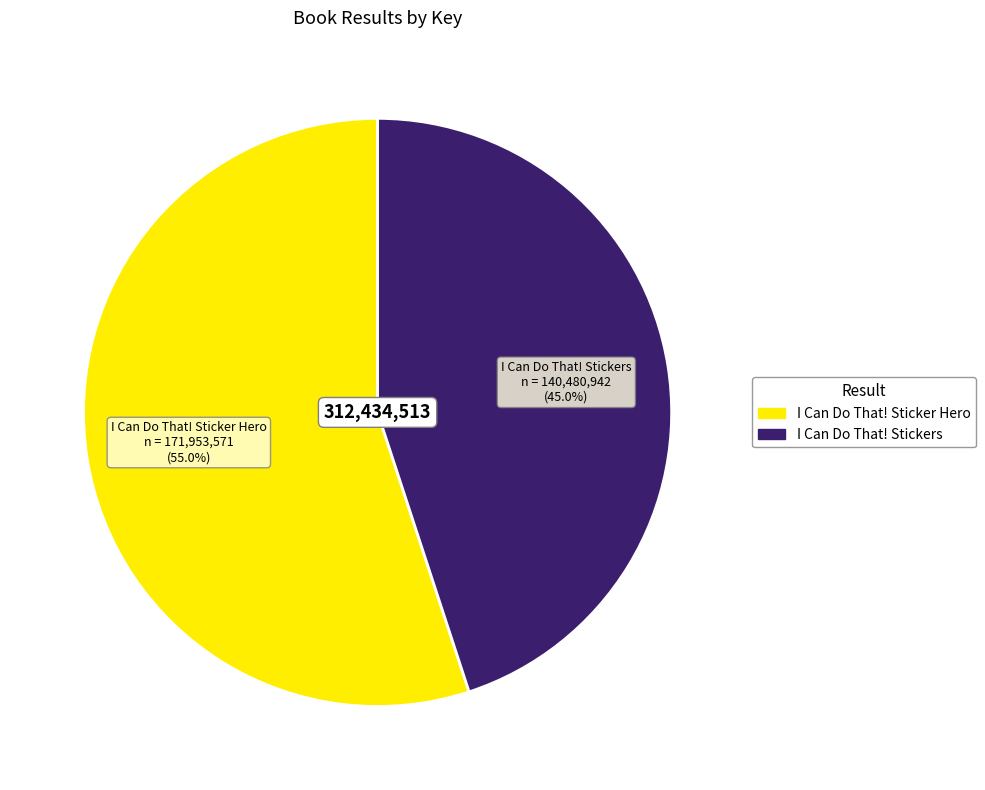

To the nearest percent, what is the difference between the largest and smallest slice percentages?

10%